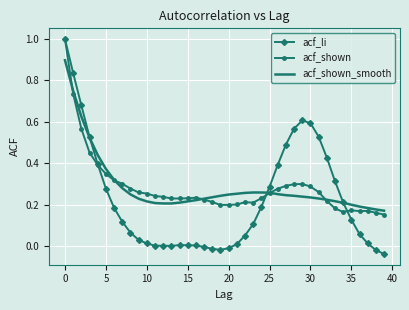

What are all the series names shown in the legend?

acf_li, acf_shown, acf_shown_smooth